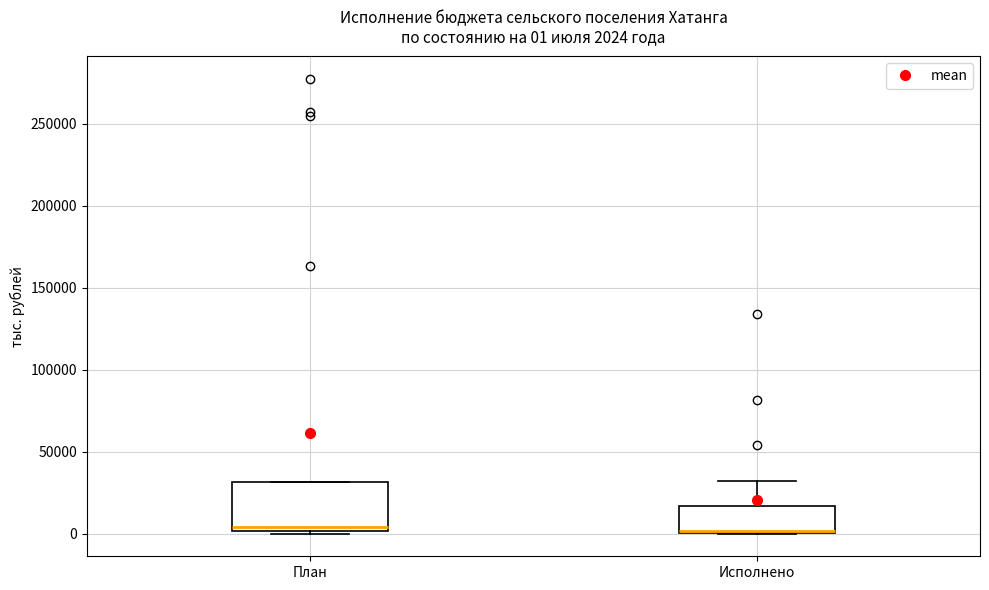

Which box is the tallest, from its lower edge to its upper edge?

План